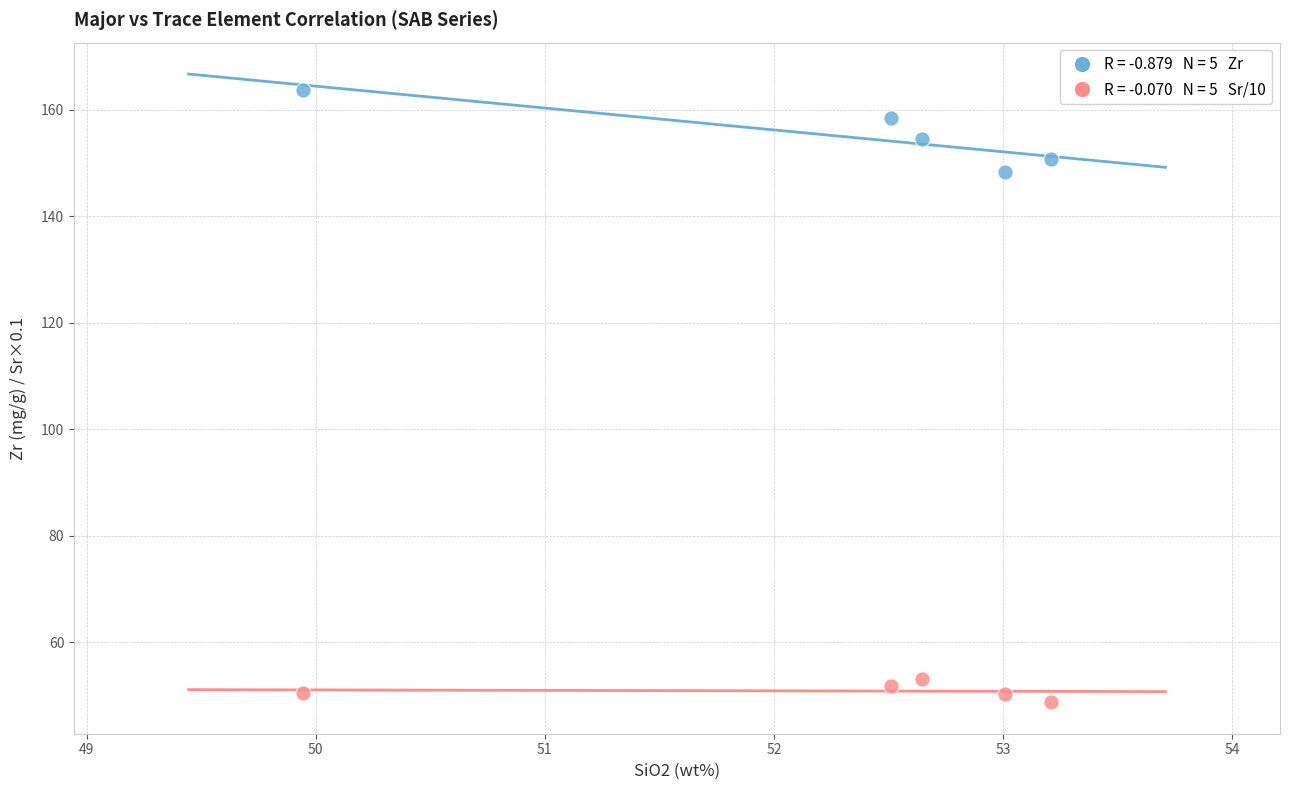

Across all data points, what is the range of X values (max minus min)?

3.3